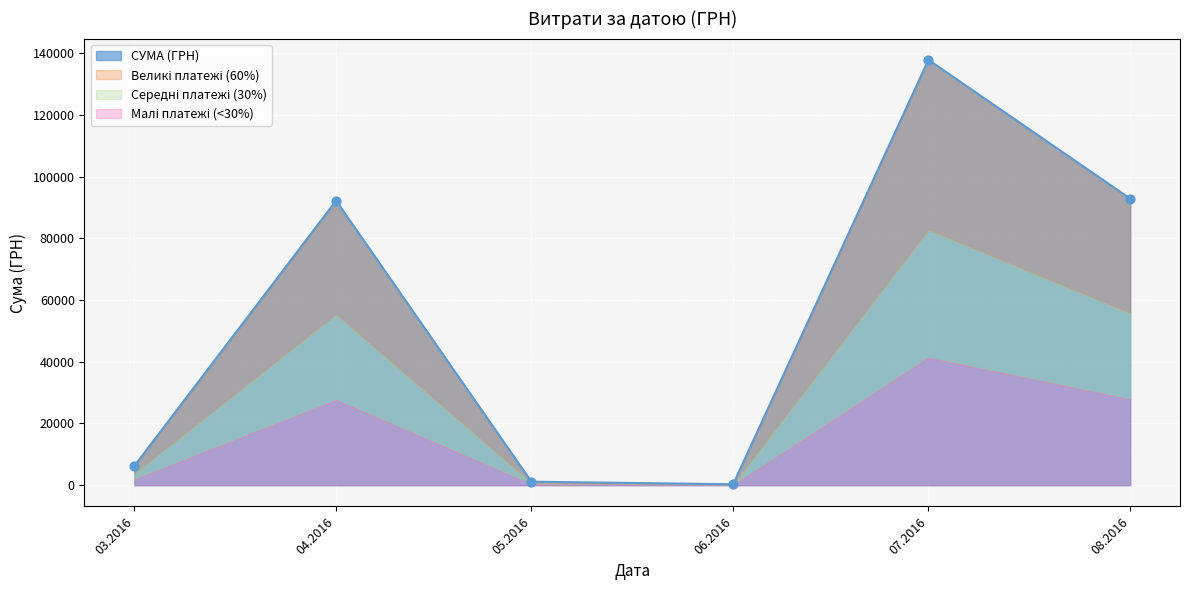

What is the maximum value for СУМА (ГРН)?

137843.0